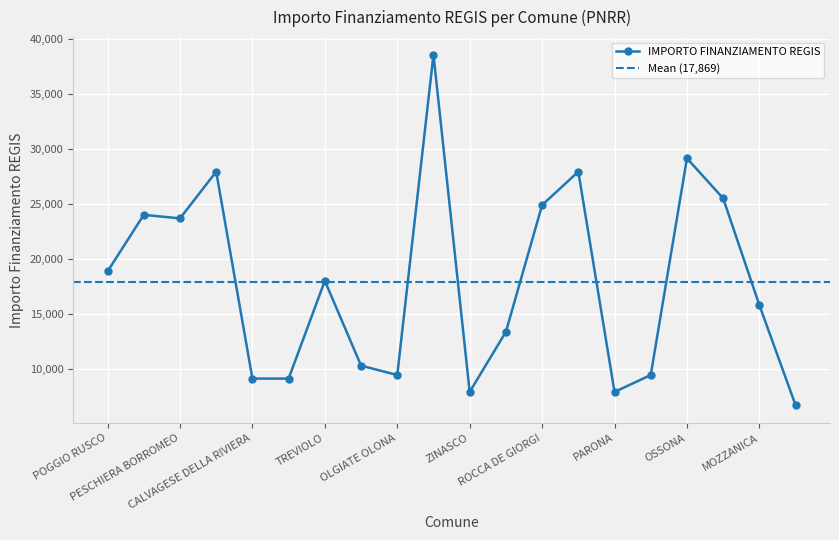

Reading left to right, extract all data points from this chart.

POGGIO RUSCO=18854	RODIGO=23996	PESCHIERA BORROMEO=23673	MONTEGRINO VALTRAVAGLIA=27922	CALVAGESE DELLA RIVIERA=9105	REDONDESCO=9105	TREVIOLO=17997	MORBEGNO=10284	OLGIATE OLONA=9427	MOTTA VISCONTI=38565	ZINASCO=7891	OLEVANO DI LOMELLINA=13354	ROCCA DE GIORGI=24887	PIETRA DE GIORGI=27922	PARONA=7891	URGNANO=9427	OSSONA=29136	ONO SAN PIETRO=25494	MOZZANICA=15782	ORNICA=6677